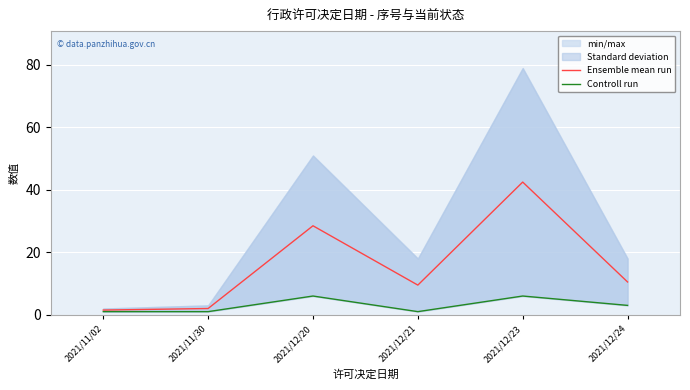

True or false: Controll run and Ensemble mean run intersect in this chart.

False